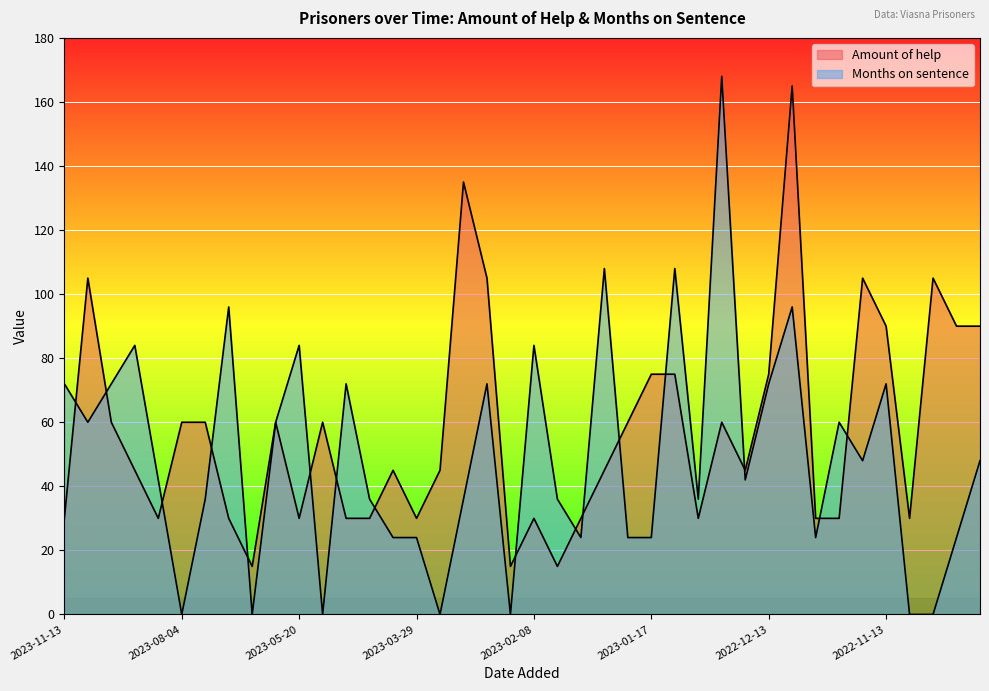

How many values in the Months on sentence series are below 42?

19